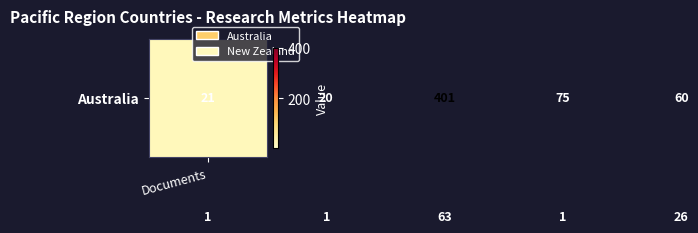

What is the minimum value shown in the chart?

1